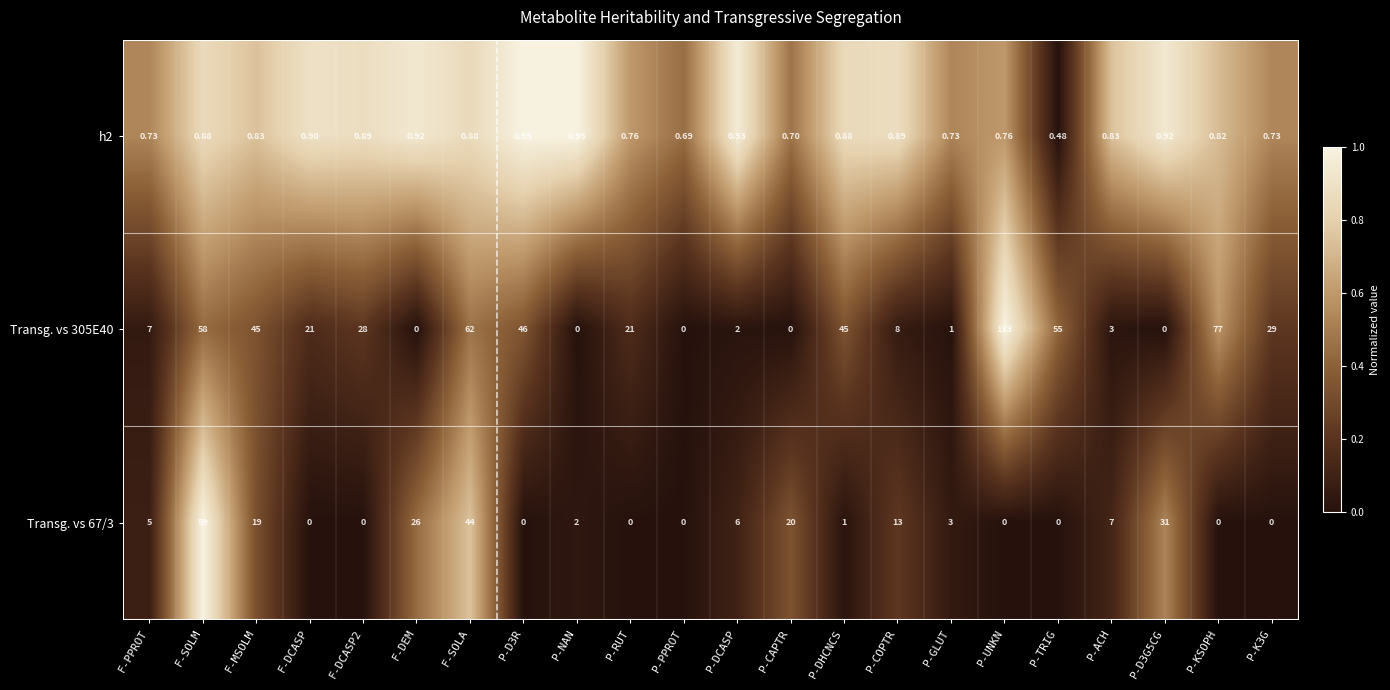

At which category is the sum across all series the highest?

P-UNKN